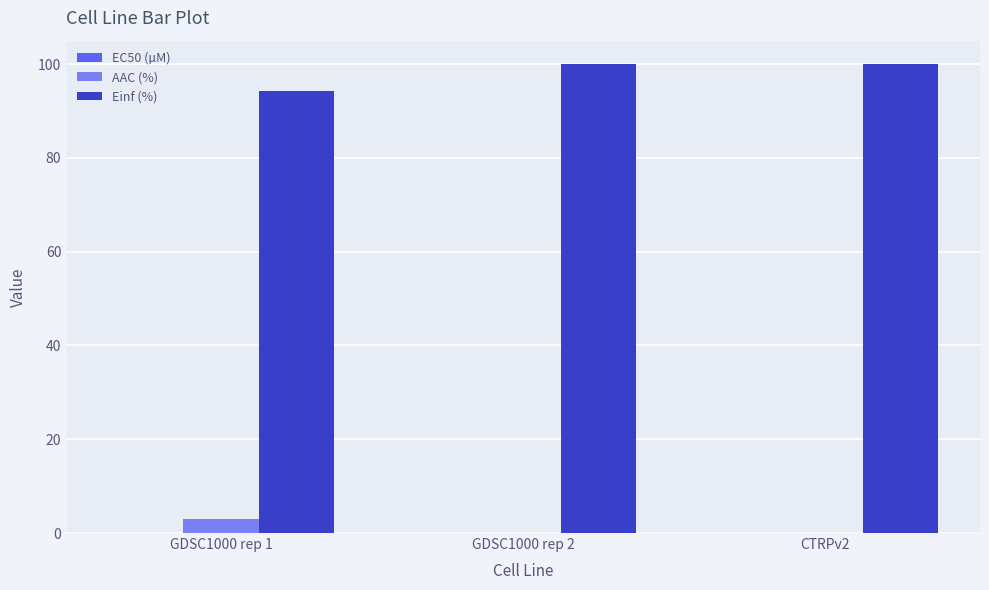

Which series has the largest total across all categories?

Einf (%)